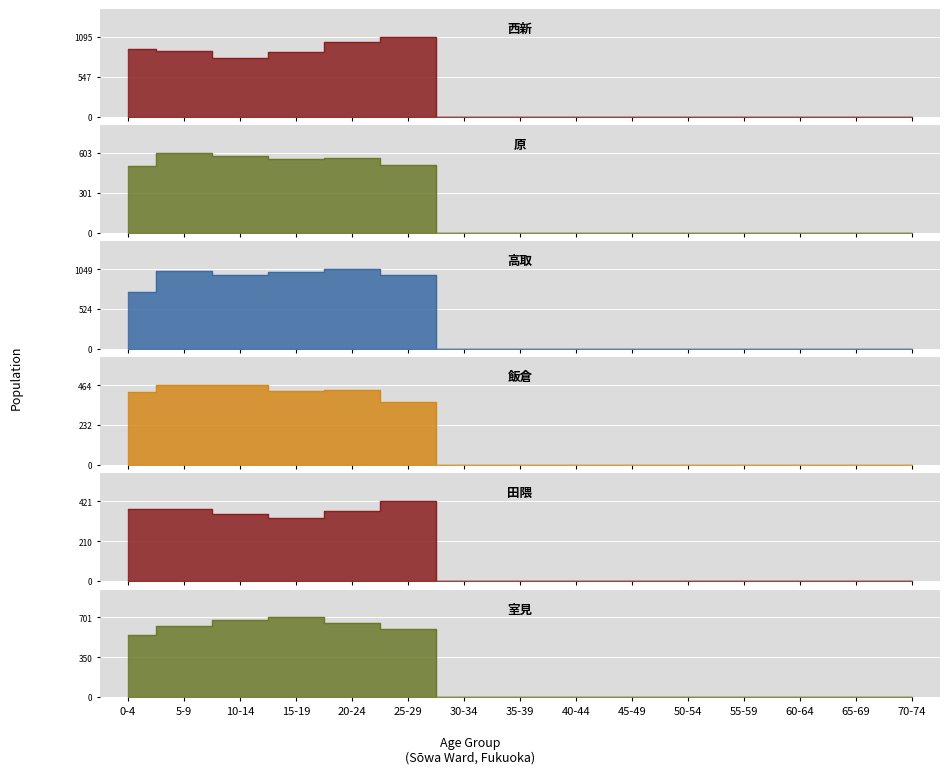

What is the difference between the maximum and minimum values in the 原 series?

603